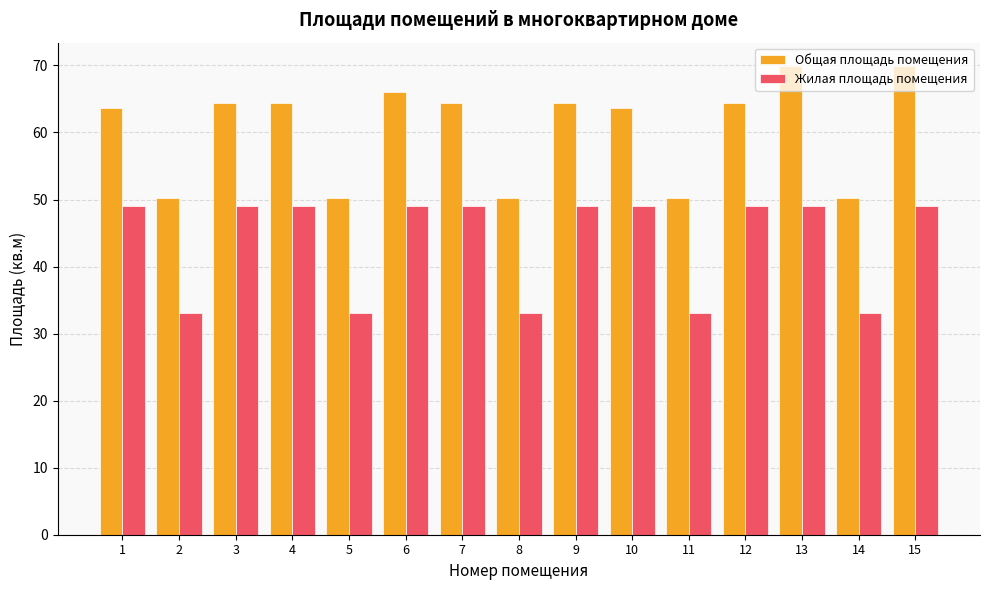

Is the value of Жилая площадь помещения at 9 greater than the value of Общая площадь помещения at 10?

No